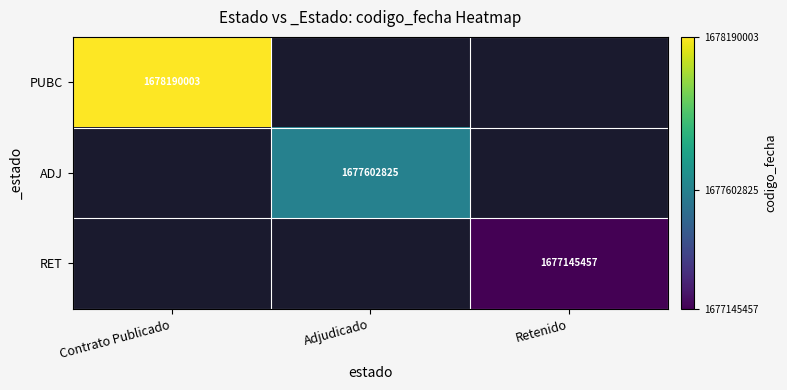

Which category has the lowest value in the ADJ series?

Contrato Publicado